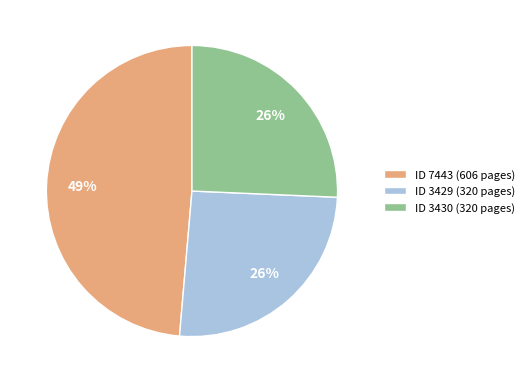

What percentage is the ID 7443 (606 pages) slice, to the nearest percent?

49%